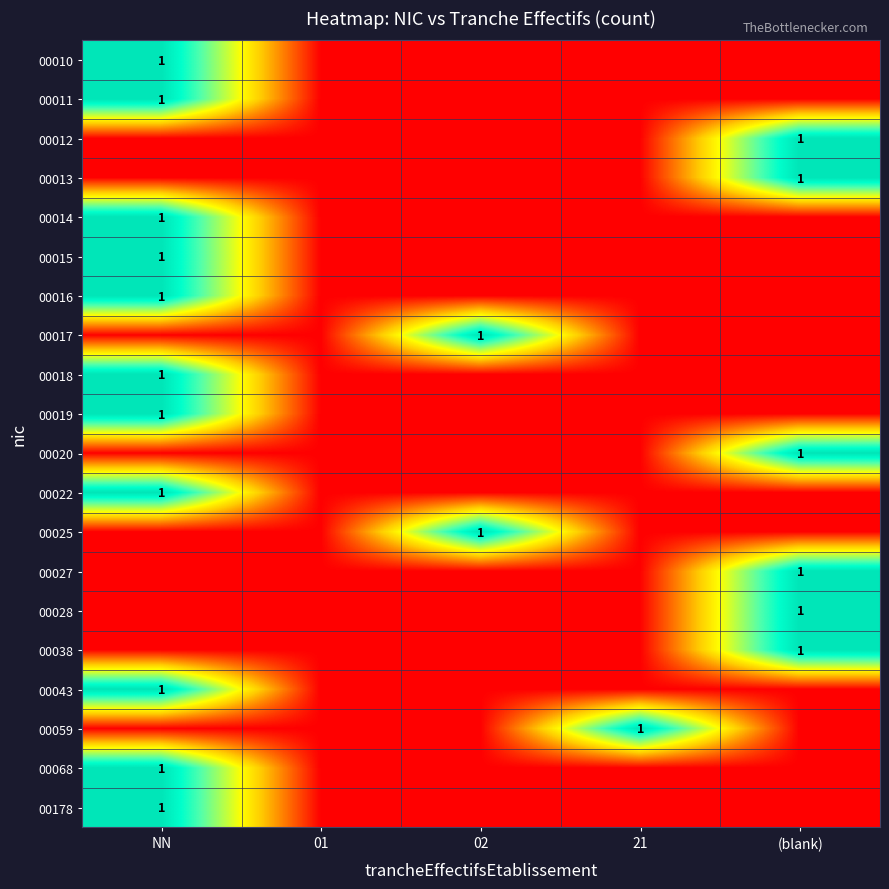

True or false: 00068 has a value of 1 at NN.

True